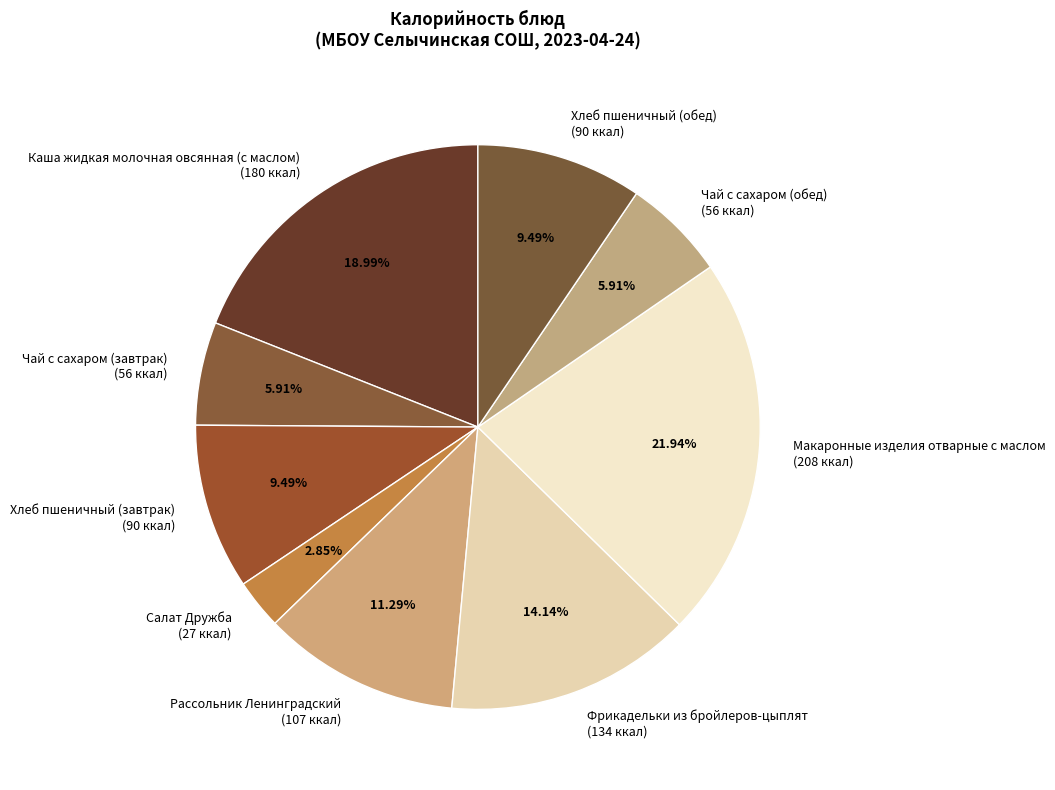

To the nearest percent, what is the difference between the Чай с сахаром (завтрак) and Макаронные изделия отварные с маслом slice percentages?

16%